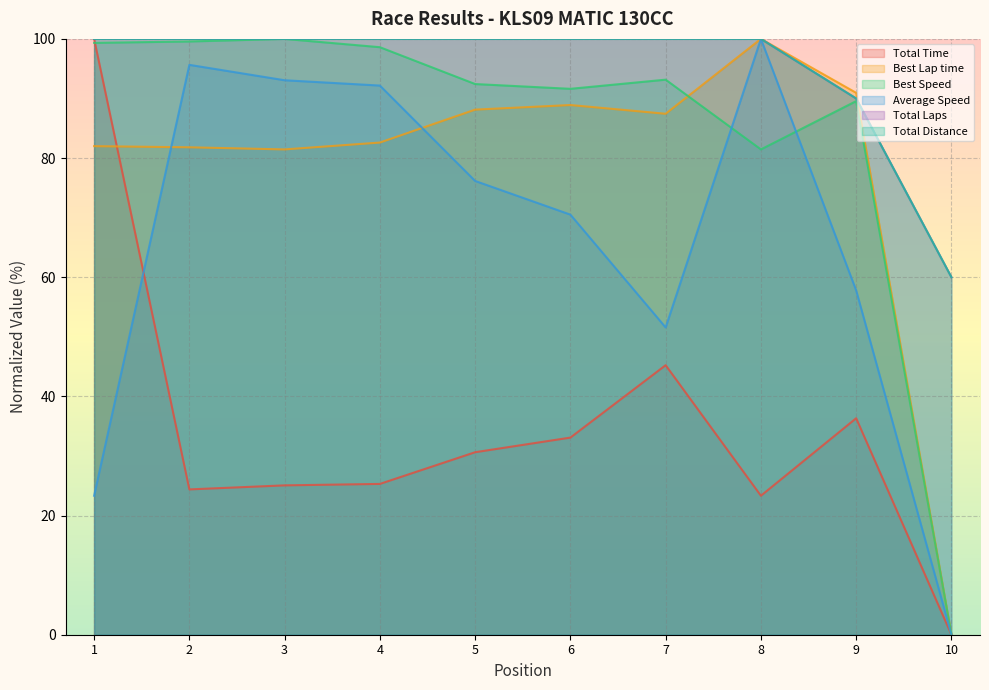

The value of Total Time at 6 is 33.1. True or false?

True